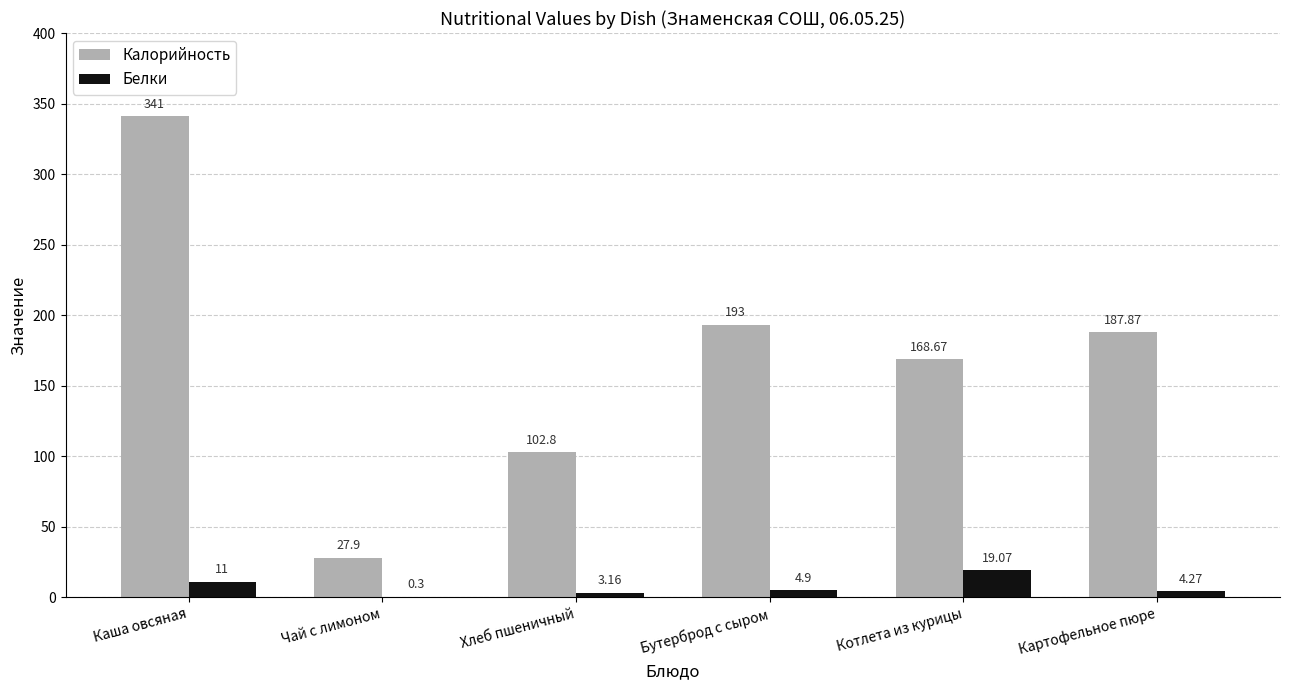

What is the sum of all Калорийность values?

1021.2